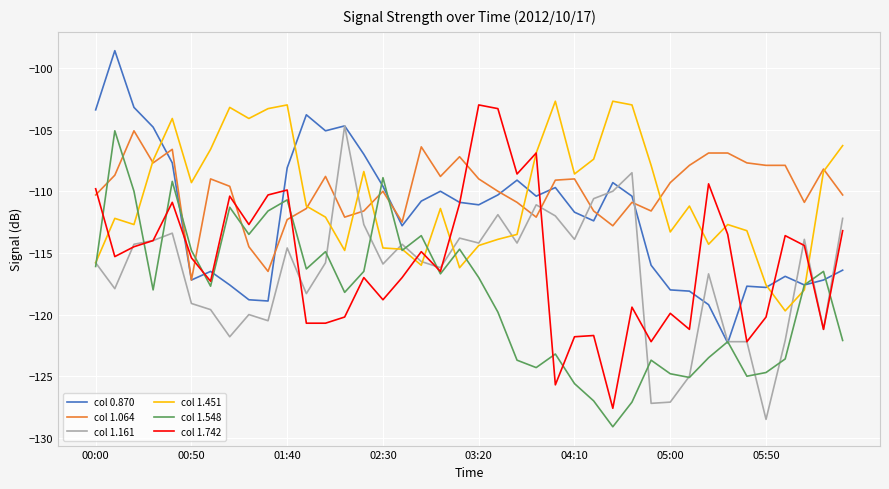

After their last crossing, which series has the higher values: col 1.742 or col 1.064?

col 1.064